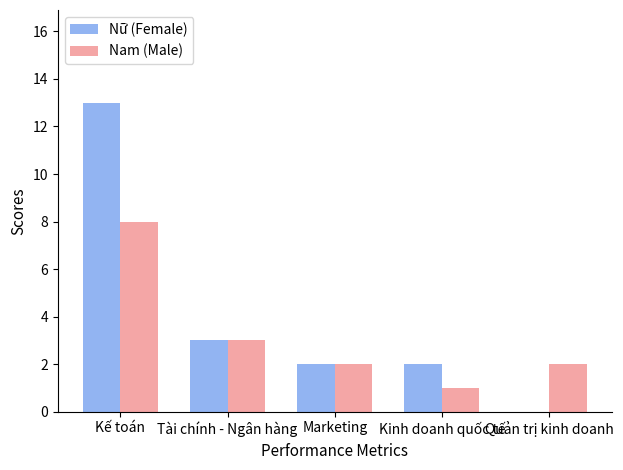

True or false: Nữ (Female) has a value of 13 at Kế toán.

True